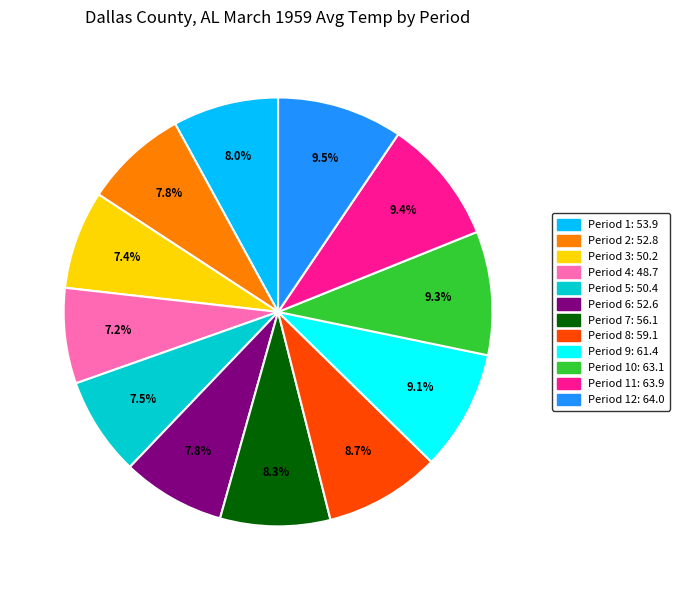

Combined, what portion of the pie is Period 12: 64.0 and Period 3: 50.2?

16.9%